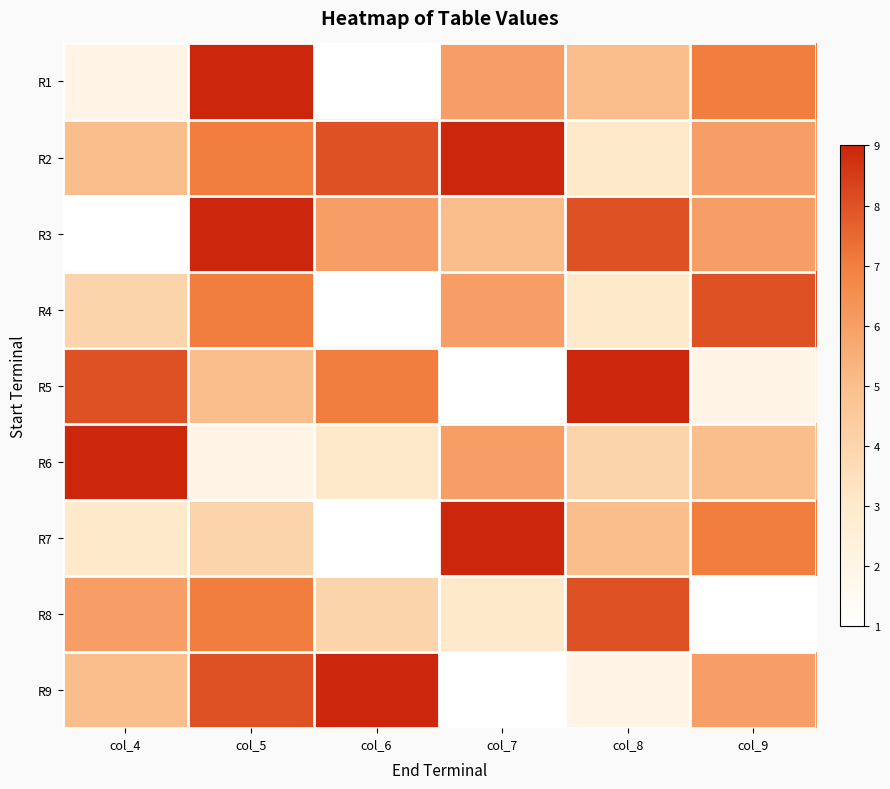

What is the total value across all series at col_4?

43